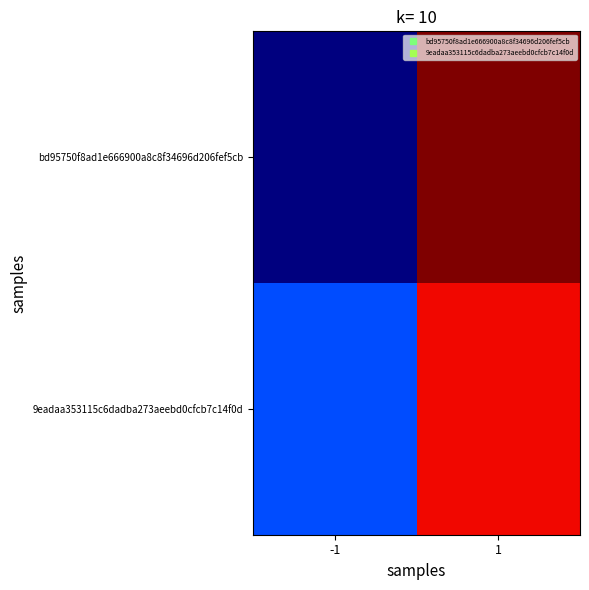

Rank the series at -1 from highest to lowest value.

9eadaa353115c6dadba273aeebd0cfcb7c14f0d, bd95750f8ad1e666900a8c8f34696d206fef5cb